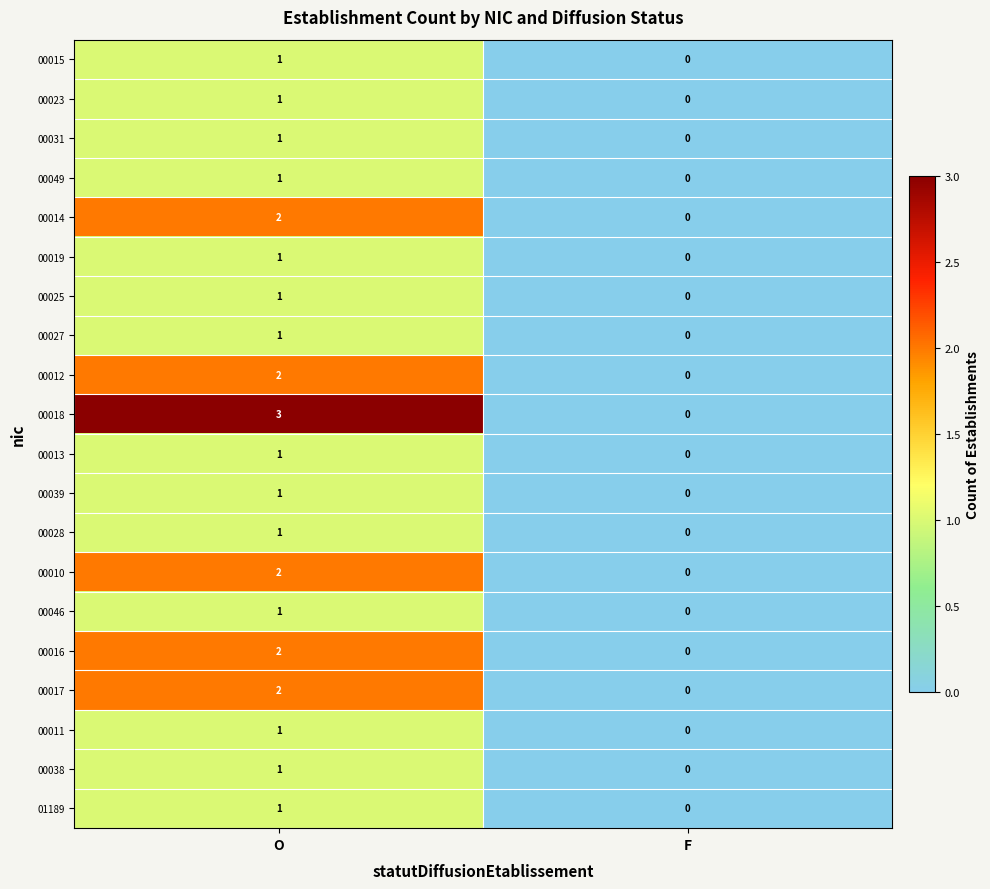

Between O and F, which series saw the biggest shift?

00018